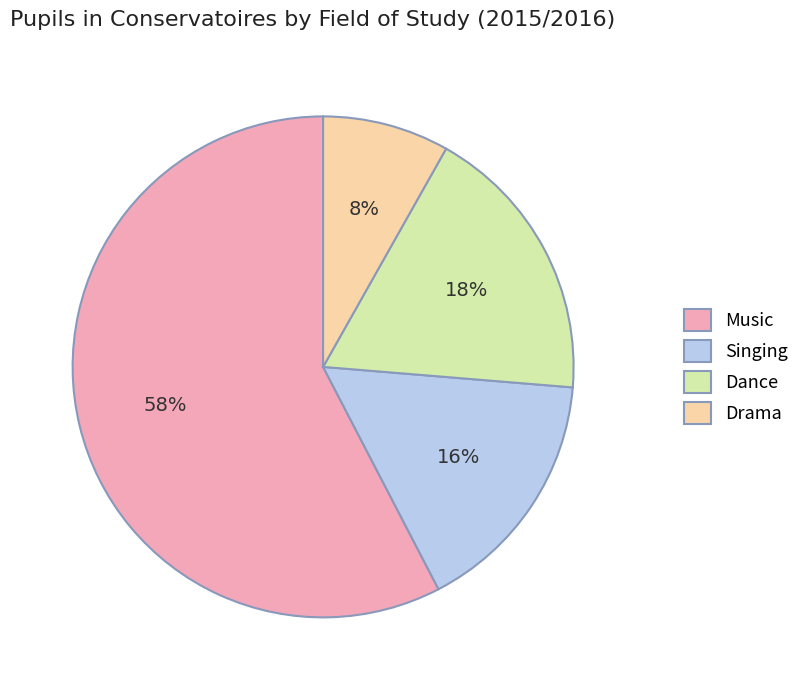

The Singing slice represents 16% of the pie. True or false?

True